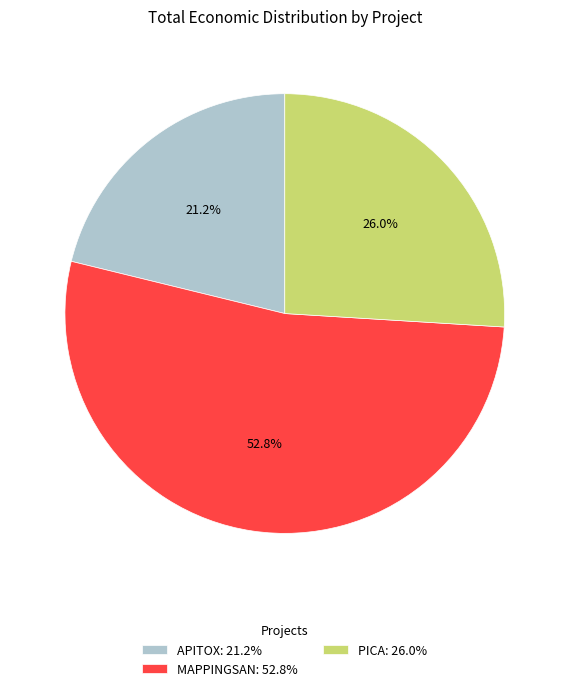

Does APITOX represent more than half of the total?

No